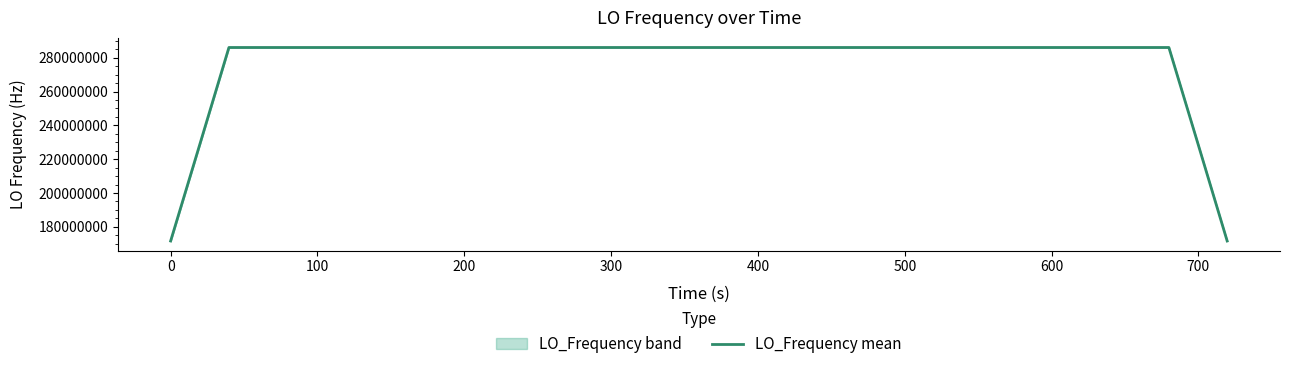

What is the difference between the second highest and minimum values?

114418804.1